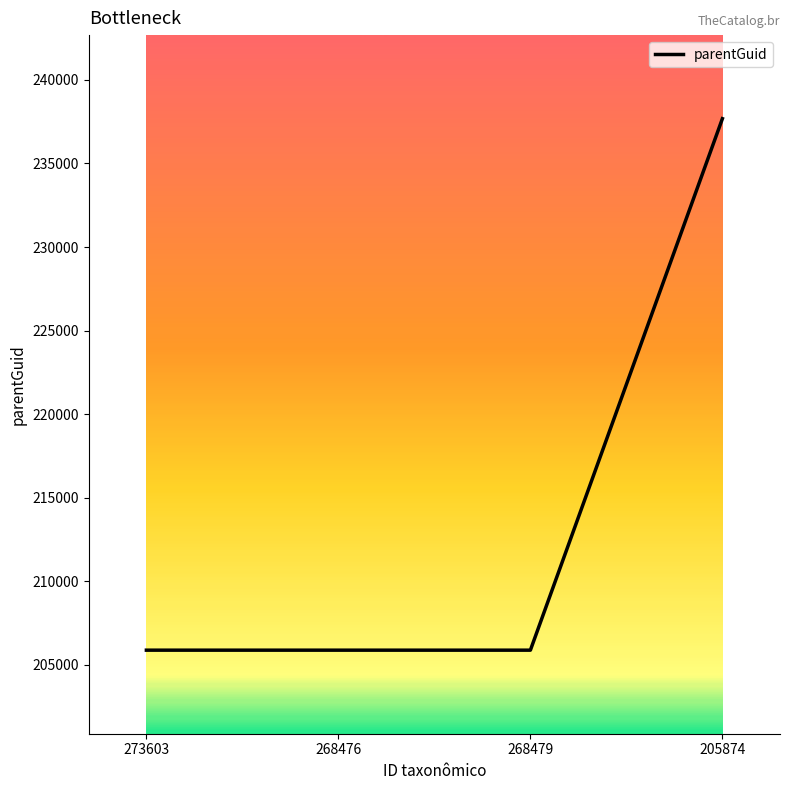

True or false: the data shows 205874 at 268479.

True